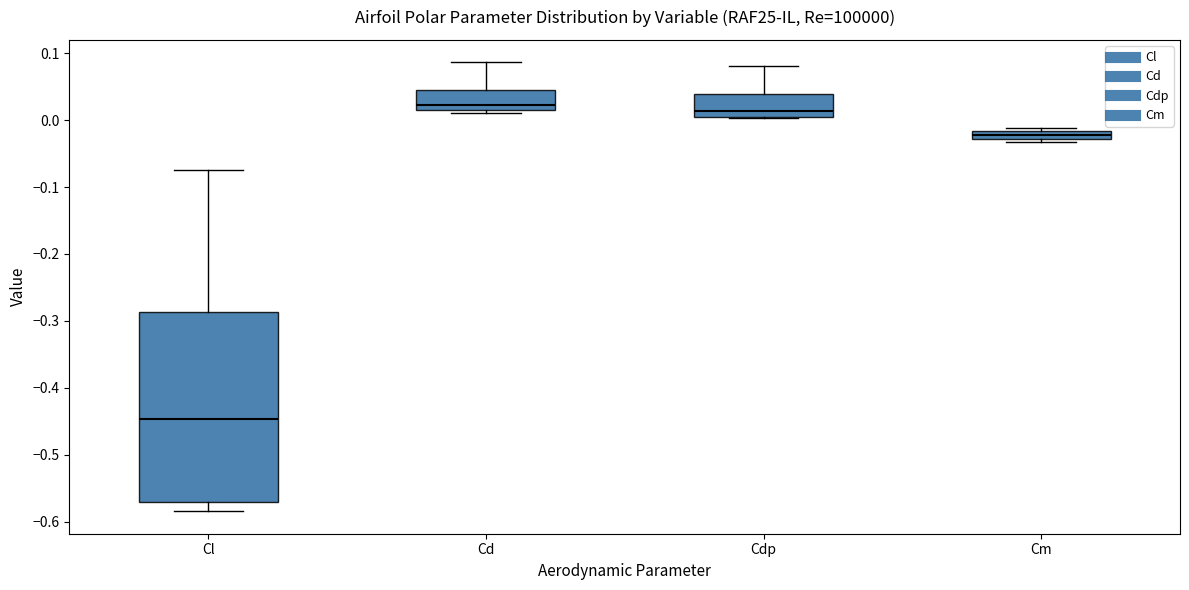

Comparing the boxes themselves (not the whiskers), which one is the tallest?

Cl